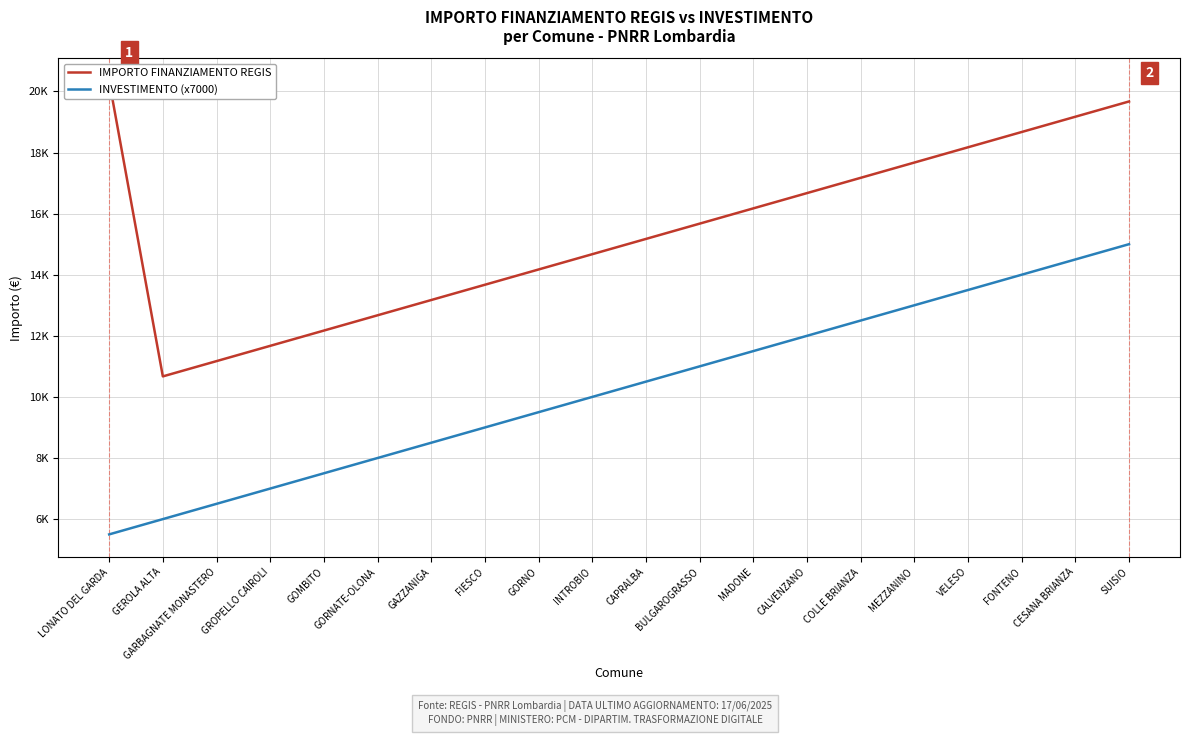

Reading right to left, transcribe all the data shown in this chart.

IMPORTO FINANZIAMENTO REGIS: 19672	19172	18672	18172	17672	17172	16672	16172	15672	15172	14672	14172	13672	13172	12672	12172	11672	11172	10672	20344
INVESTIMENTO (x7000): 15000	14500	14000	13500	13000	12500	12000	11500	11000	10500	10000	9500	9000	8500	8000	7500	7000	6500	6000	5500